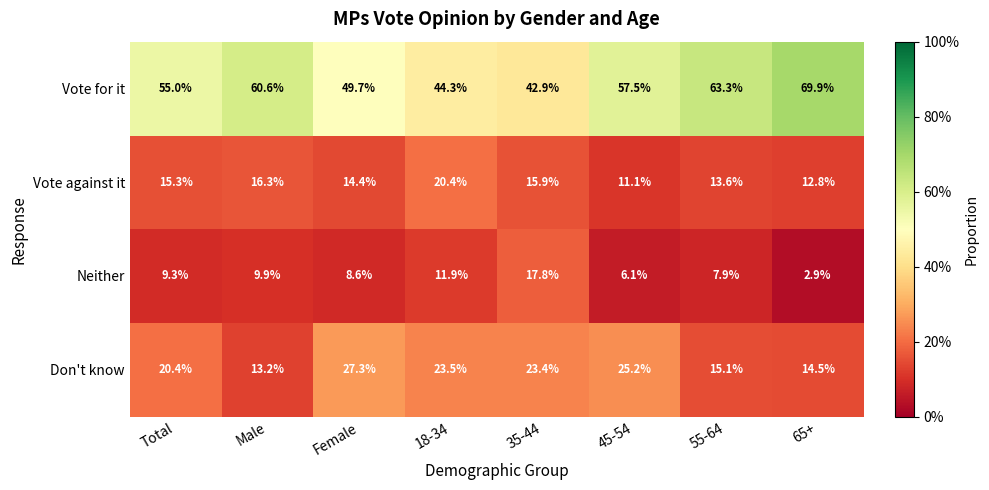

Is the value of Don't know at 65+ greater than the value of Vote against it at Total?

No